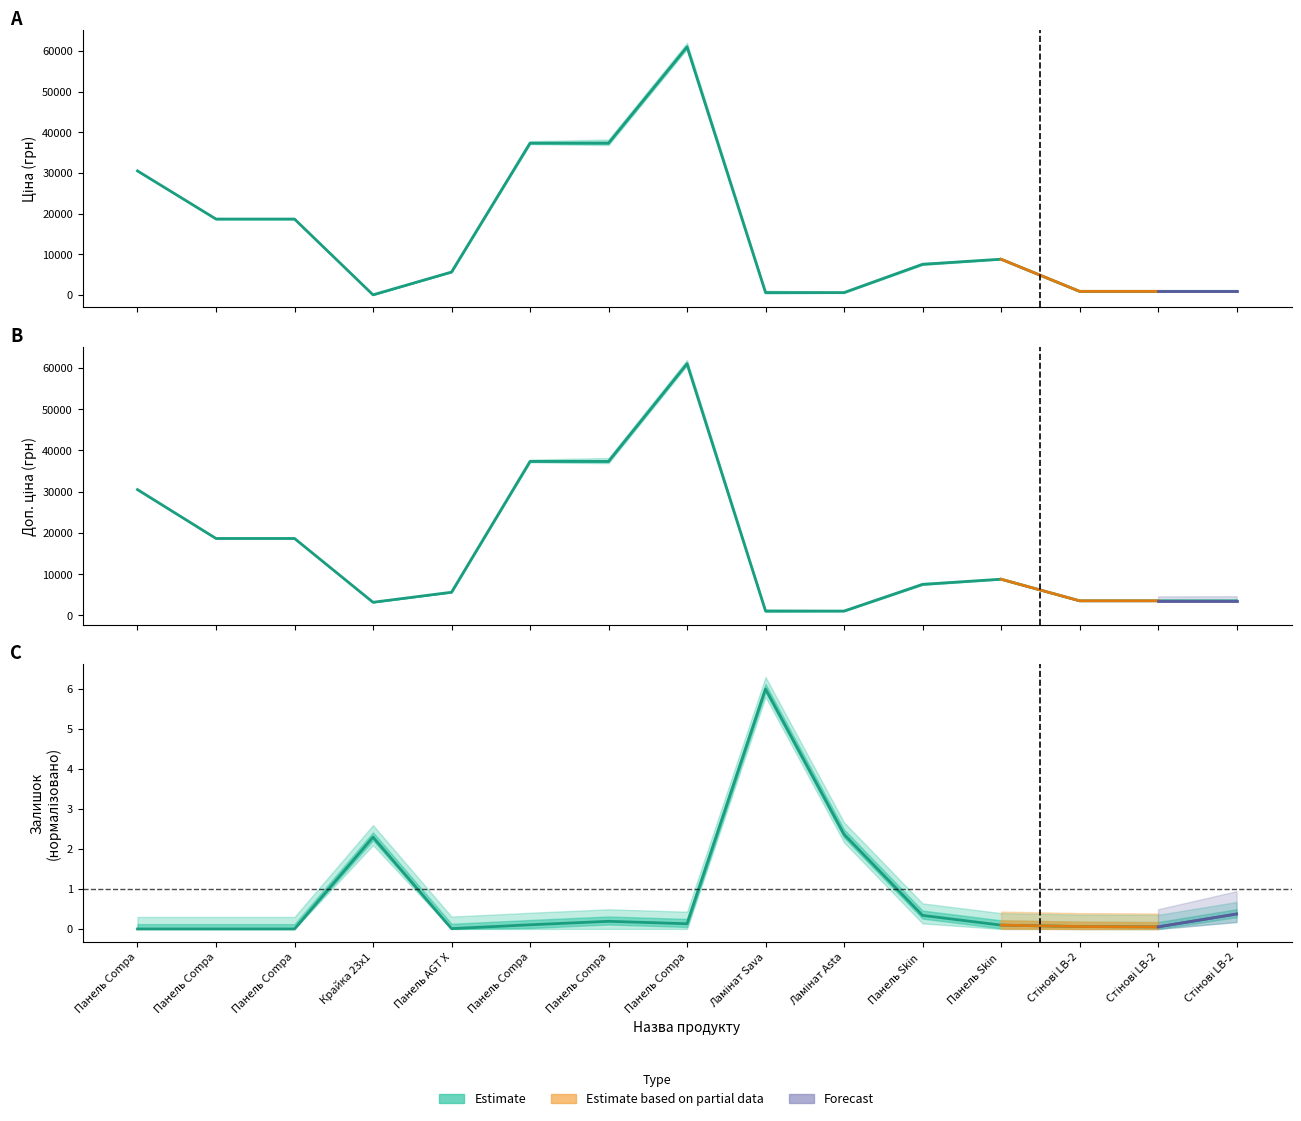

Reading left to right, extract all data points from this chart.

Ціна: 30512.3	18671.5	18671.5	32.0	5636.0	37343.0	37343.0	61024.7	586.0	586.0	7545.9	8797.6	889.9	889.9	889.9
Доп. ціна: 30512.3	18671.5	18671.5	3205.0	5636.0	37343.0	37343.0	61024.7	1074.5	1074.5	7545.9	8797.6	3559.7	3559.7	3559.7
Залишок: 0.0	0.0	0.0	2.3	0.0	0.1	0.2	0.1	6.0	2.4	0.3	0.1	0.1	0.1	0.4